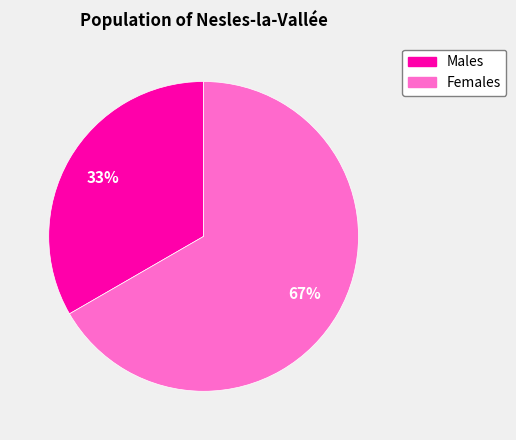

How many segments does this pie chart have?

2